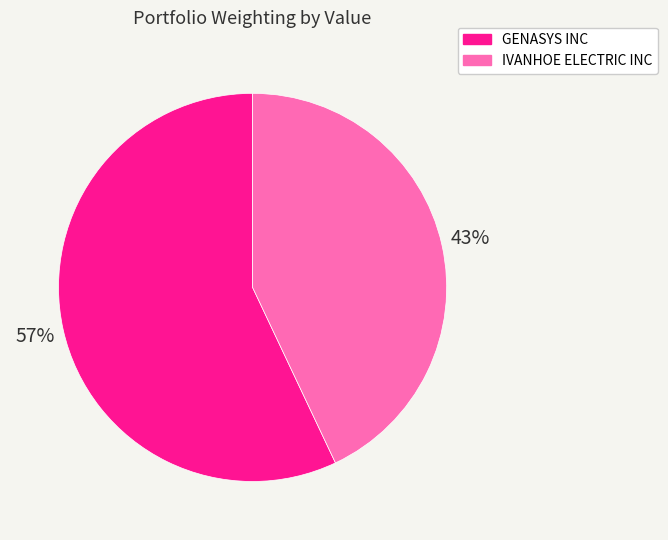

To the nearest percent, what is the difference between the largest and smallest slice percentages?

14%